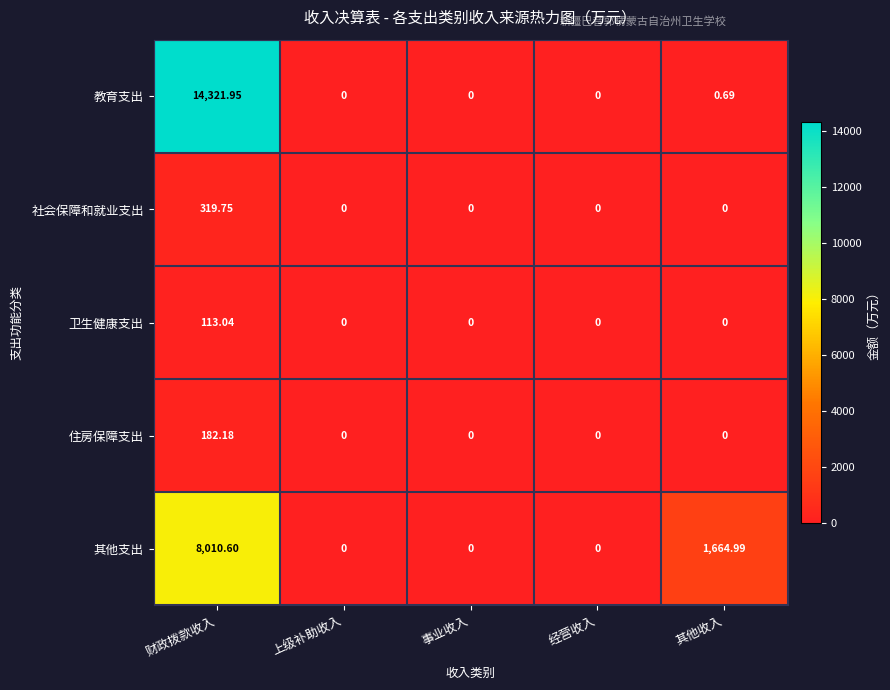

List the series in order of their peak value, highest first.

教育支出, 其他支出, 社会保障和就业支出, 住房保障支出, 卫生健康支出